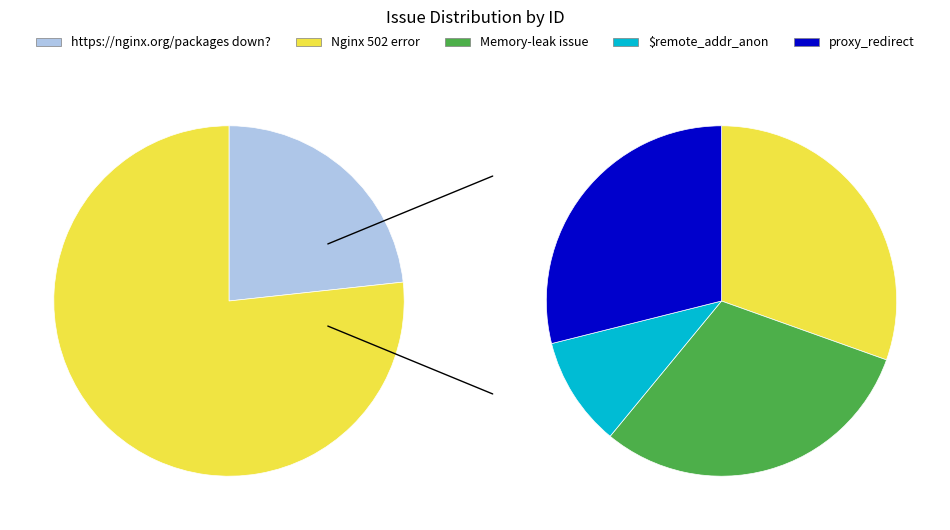

To the nearest percent, what portion does https://nginx.org/packages down? represent?

23%